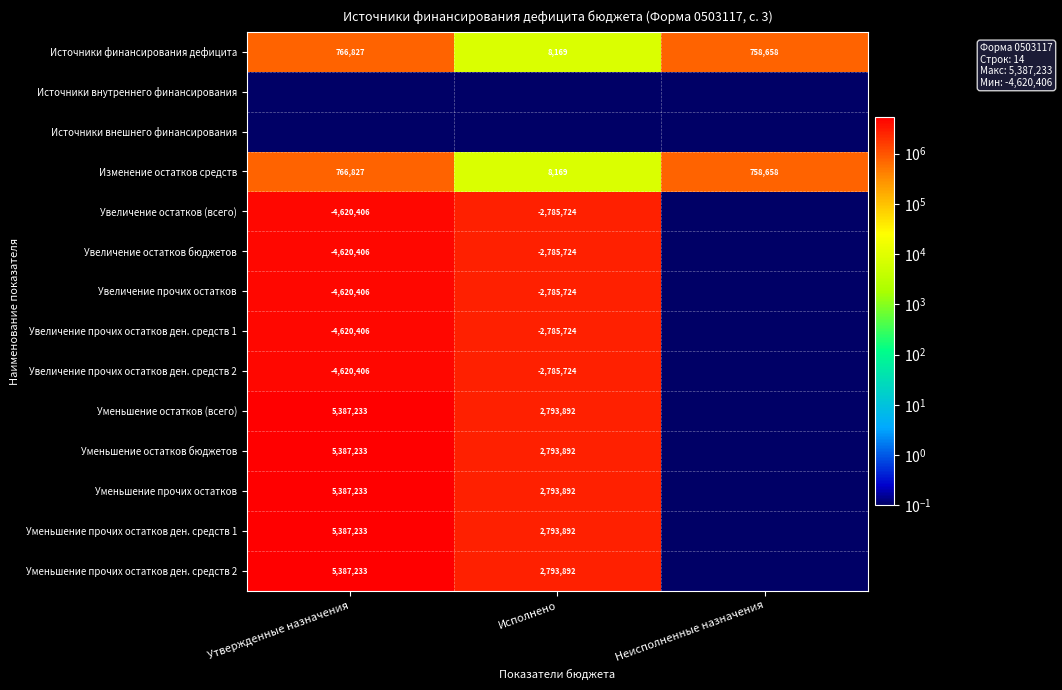

Where is Изменение остатков средств nearest to the value 387498?

Неисполненные назначения